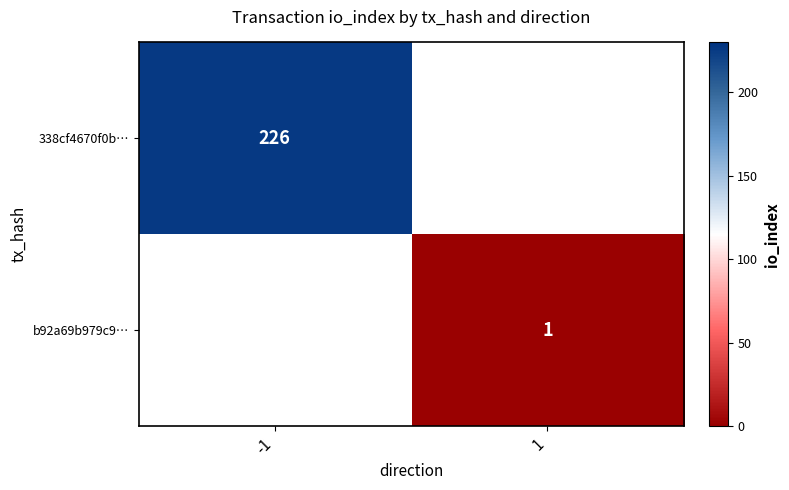

At how many categories does at least one series exceed 206?

1